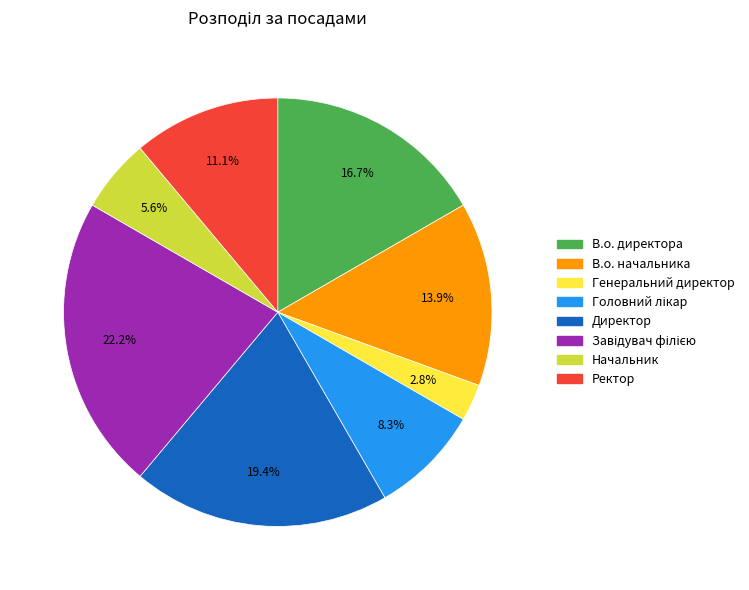

How much of the chart is everything except Начальник?

94.4%